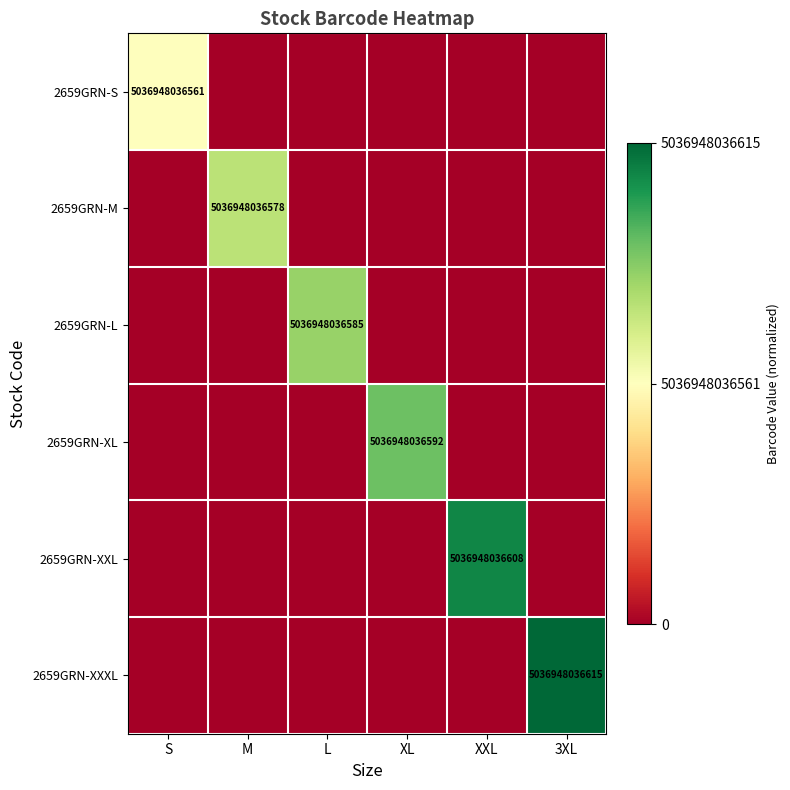

True or false: 2659GRN-S has a value of 5036948036561 at S.

True